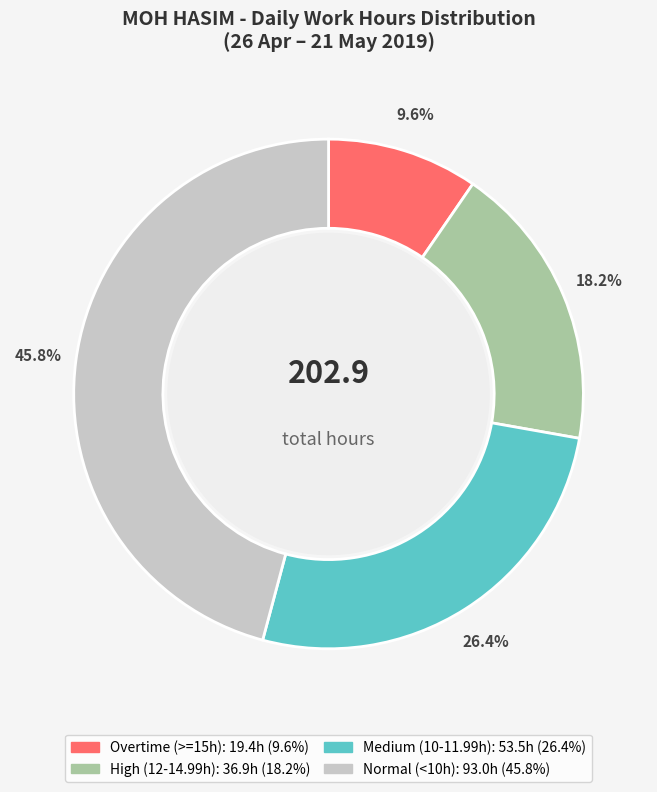

Is there a majority slice in this chart?

No